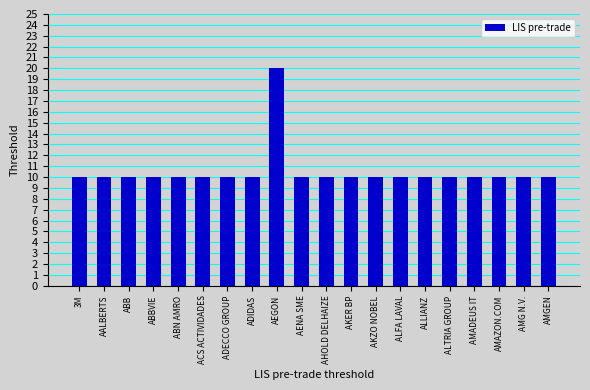

The value at AMAZON.COM is 5. True or false?

False